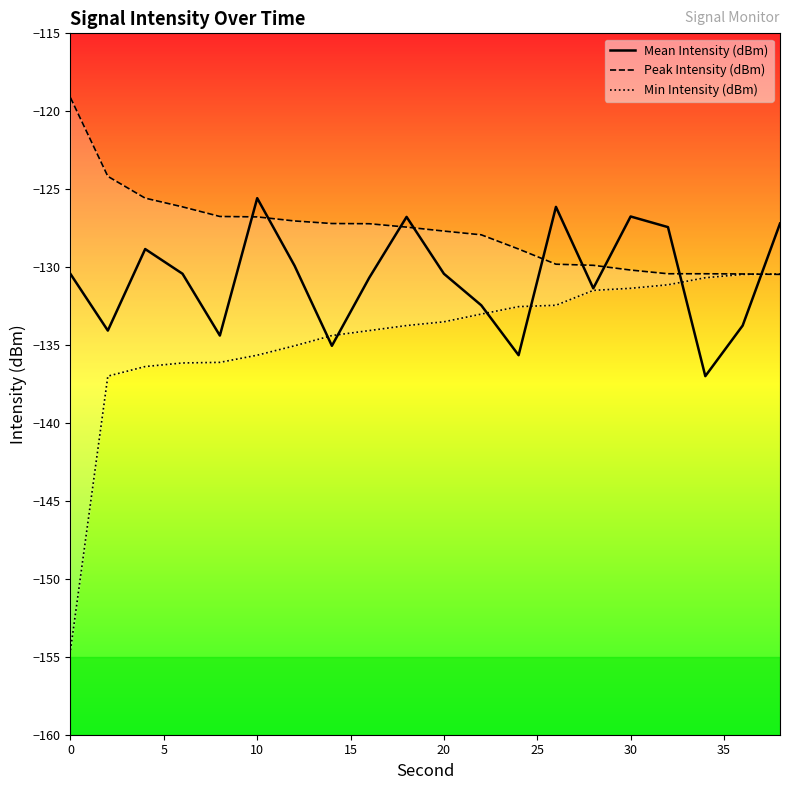

How many lines are shown in the chart?

3